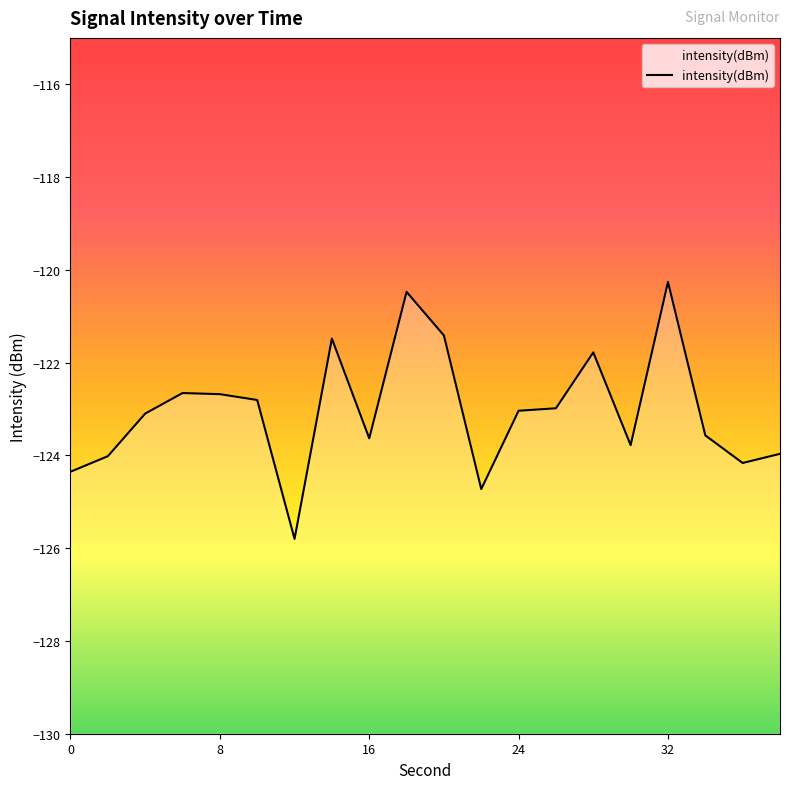

How many data points are above -123?

9